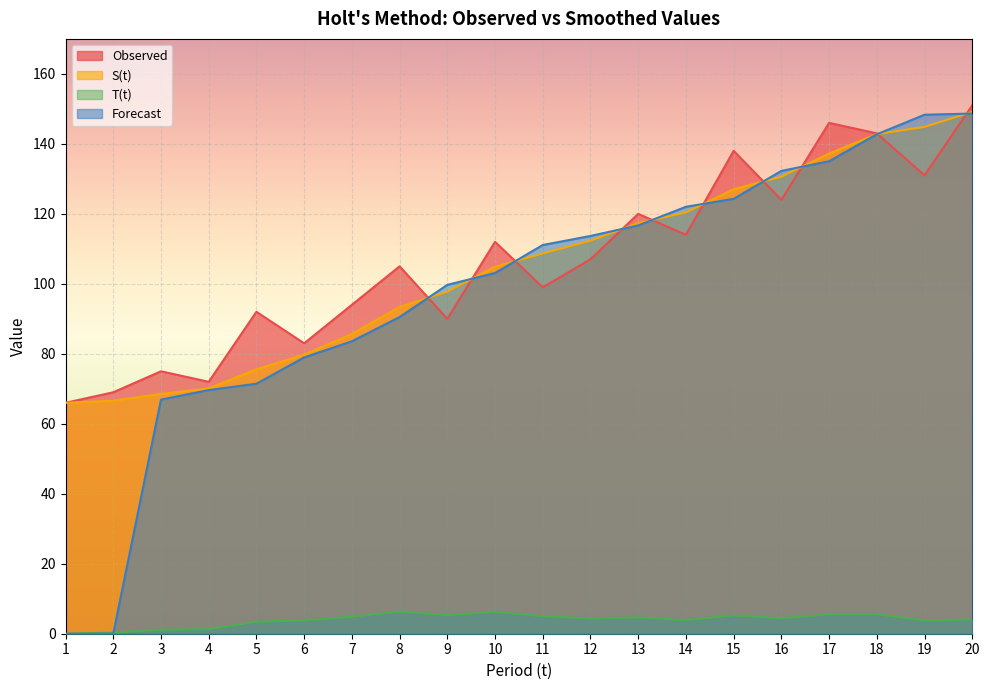

Reading left to right, what are all the values shown in this chart?

Observed: 66.0	69.0	75.0	72.0	92.0	83.0	94.0	105.0	90.0	112.0	99.0	107.0	120.0	114.0	138.0	124.0	146.0	143.0	131.0	151.0
S(t): 66.0	66.6	68.5	70.1	75.6	79.8	85.7	93.4	97.8	104.9	108.7	112.3	117.3	120.4	127.0	130.6	137.2	142.8	144.9	149.1
T(t): 0.0	0.3	1.1	1.3	3.4	3.8	4.8	6.3	5.3	6.2	5.0	4.3	4.7	3.9	5.2	4.4	5.5	5.5	3.8	4.0
Forecast: 0.0	0.0	66.9	69.6	71.5	79.0	83.6	90.5	99.7	103.1	111.1	113.7	116.7	122.0	124.3	132.3	135.0	142.7	148.3	148.7